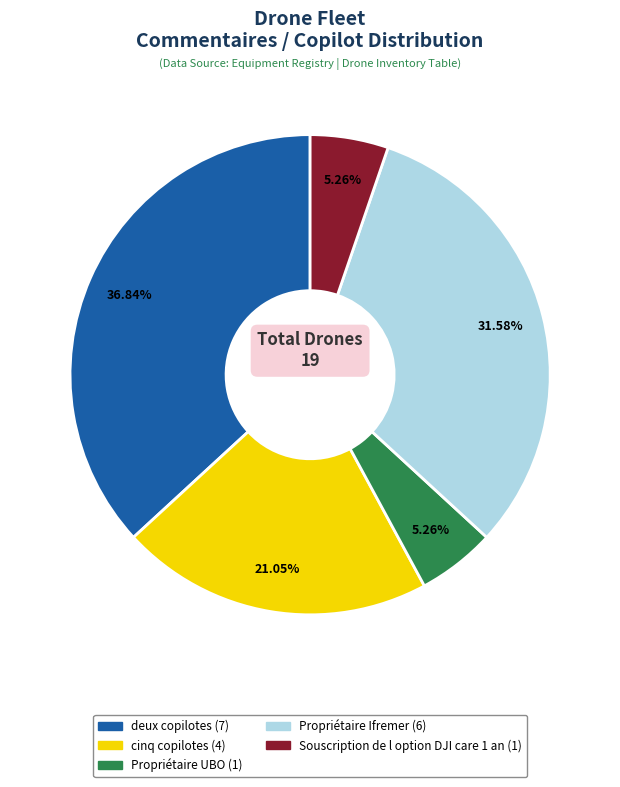

What is the largest slice in the pie chart?

deux copilotes